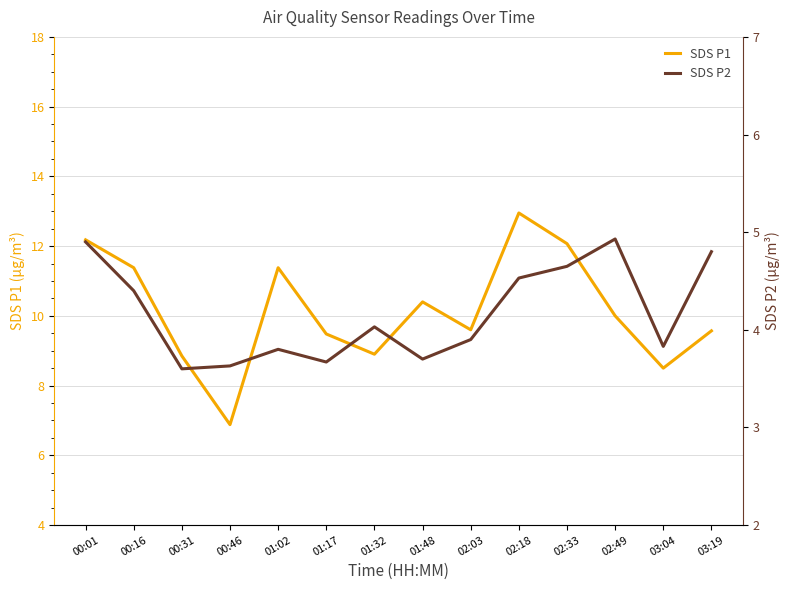

True or false: SDS P1 has more than 2 interior local peaks.

True